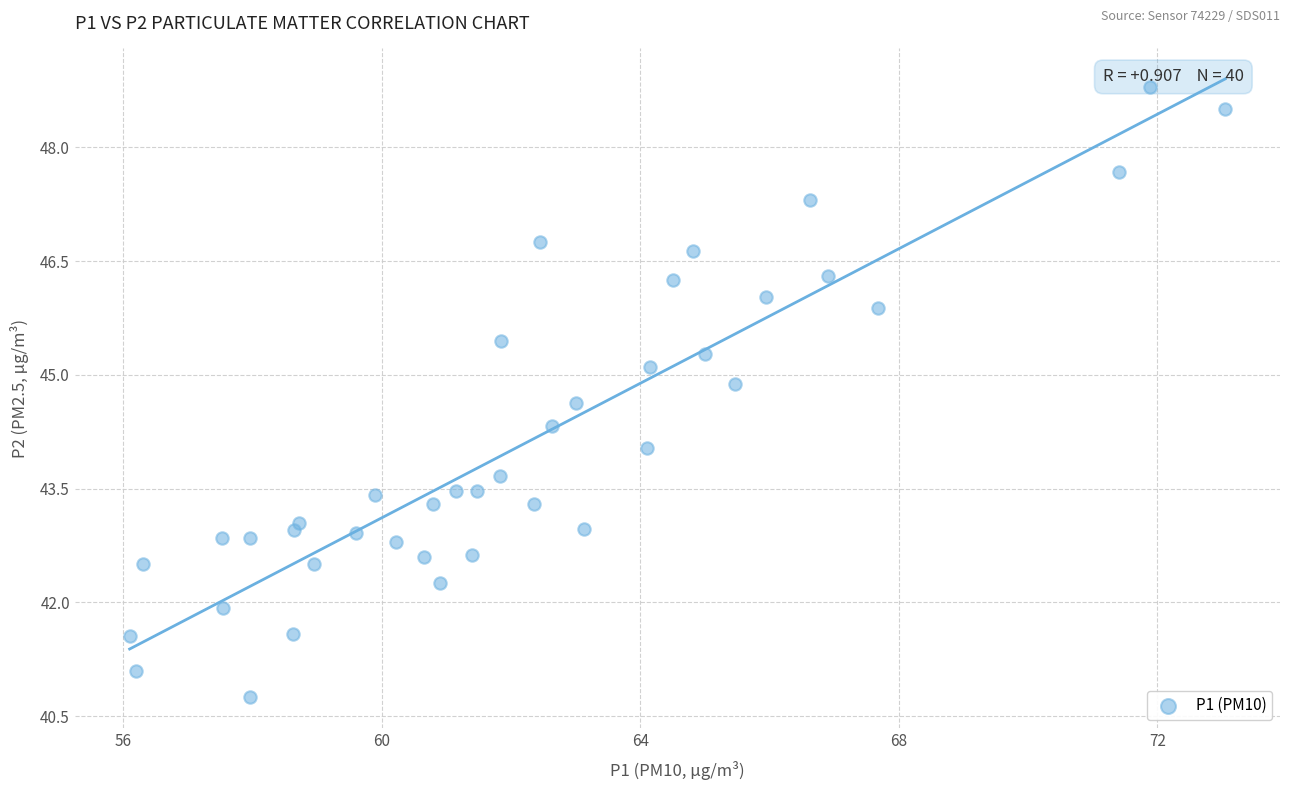

What is the range of X values (max minus min)?

16.9